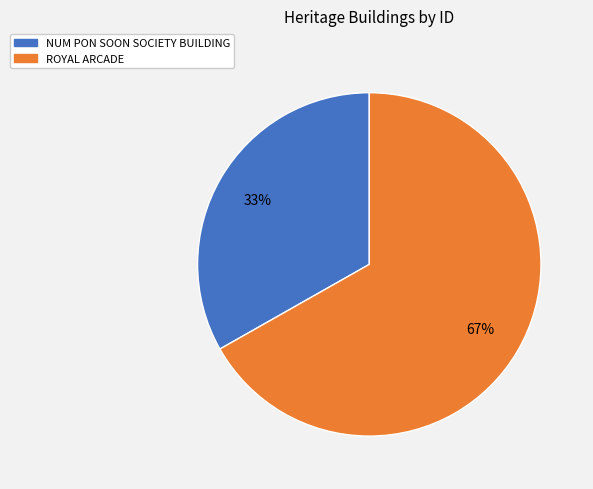

Is it true that NUM PON SOON SOCIETY BUILDING is 21% of the pie?

False